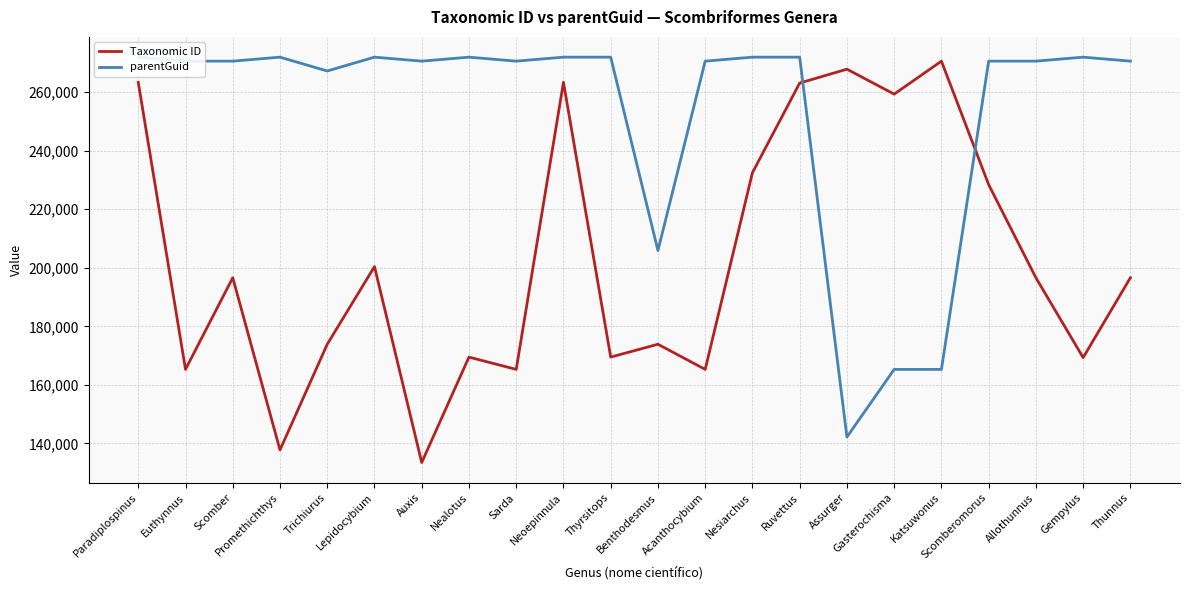

Where does the parentGuid series first go above 270525?

Paradiplospinus